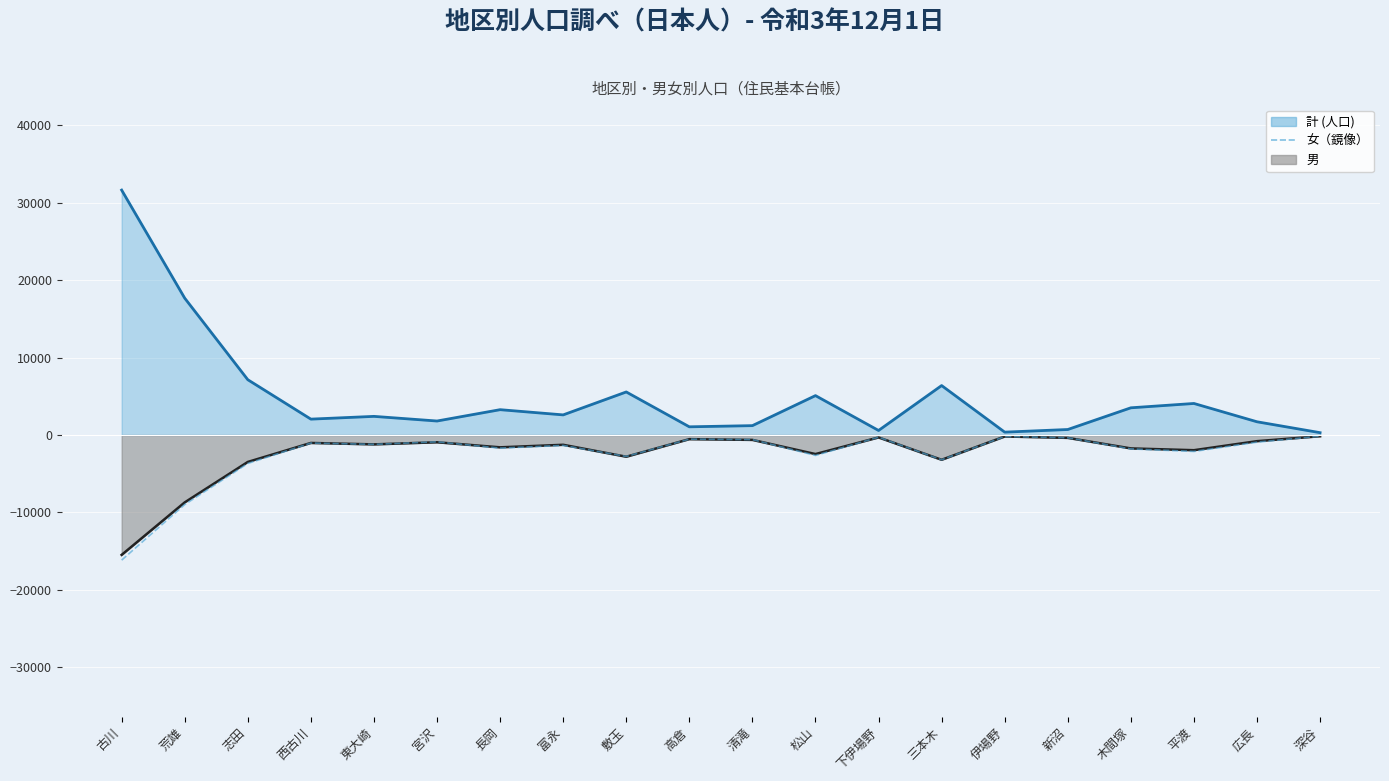

Reading left to right, what are all the values shown in this chart?

古川=-16163	荒雄=-8983	志田=-3672	西古川=-1035	東大崎=-1205	宮沢=-877	長岡=-1690	富永=-1344	敷玉=-2764	高倉=-532	清滝=-588	松山=-2637	下伊場野=-280	三本木=-3197	伊場野=-188	新沼=-348	木間塚=-1791	平渡=-2120	広長=-922	深谷=-151